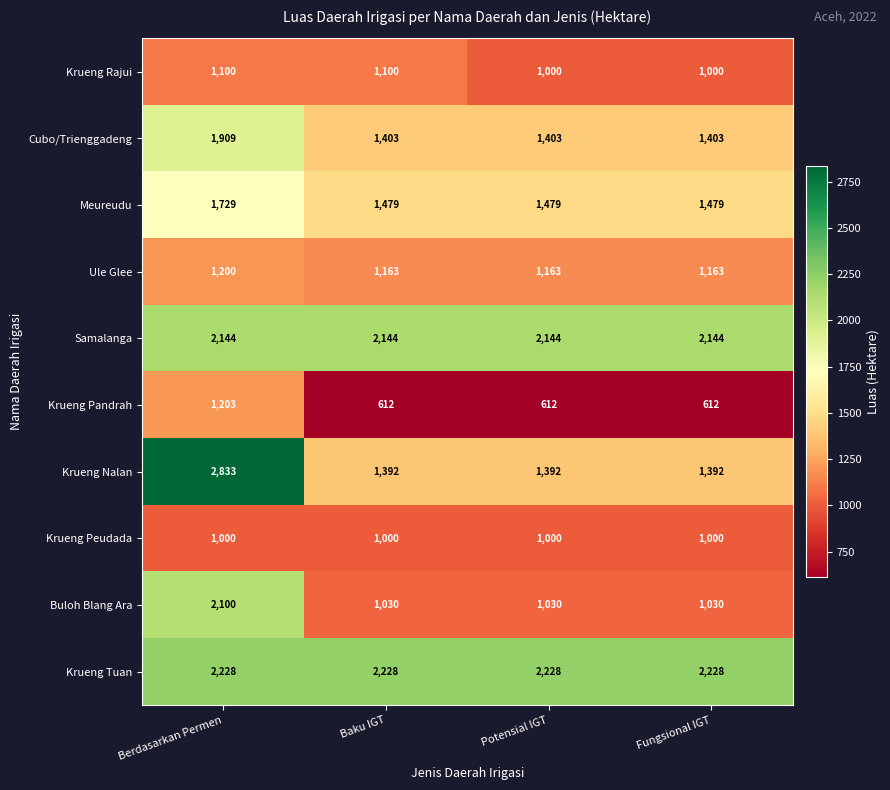

How many distinct data groups are displayed?

10